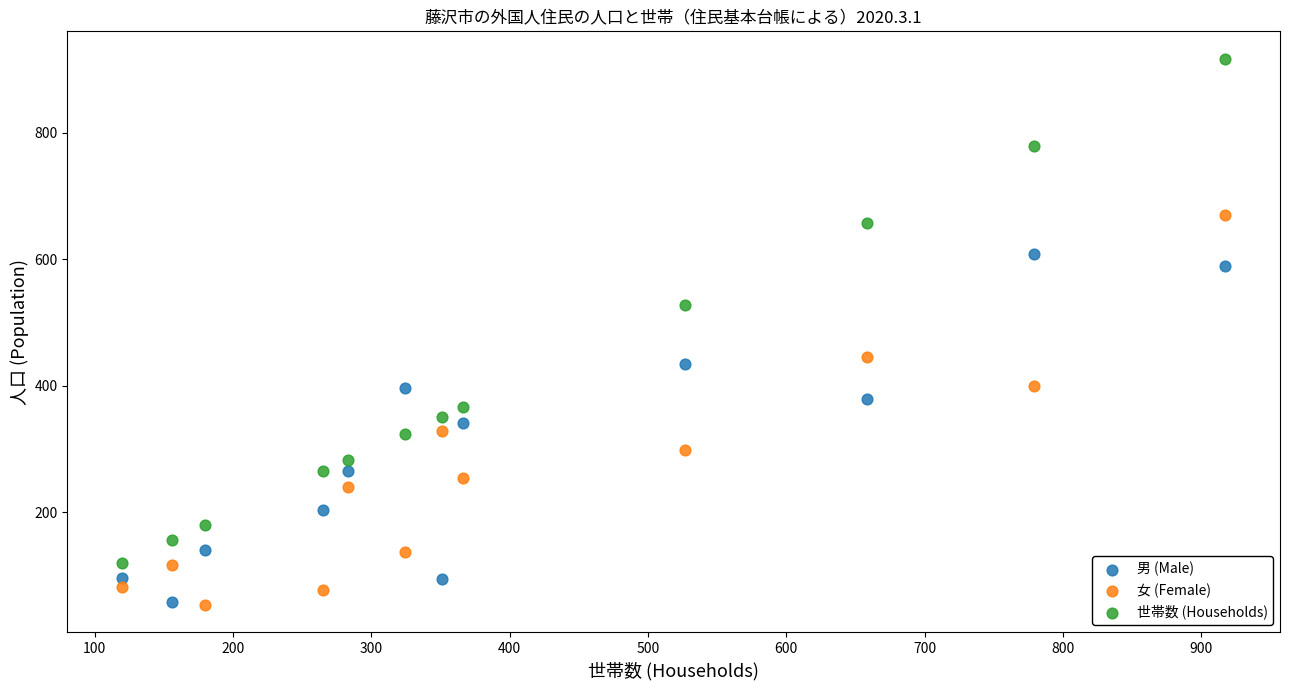

What is the X range (max minus min) for the scatter plot?

797